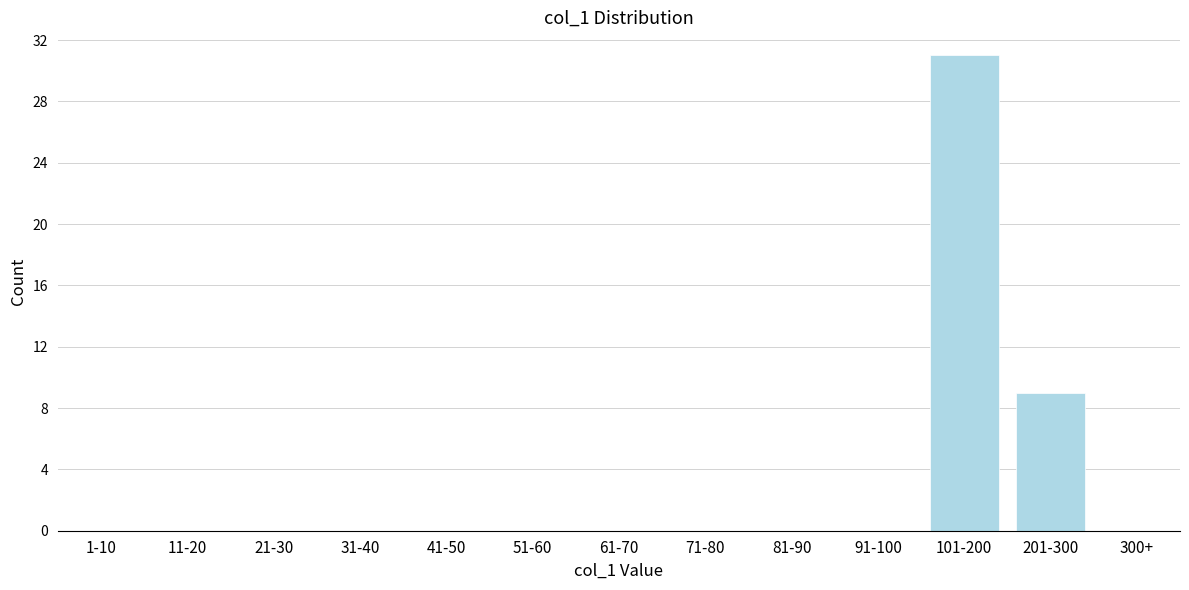

Reading left to right, what are all the values shown in this chart?

1-10=0	11-20=0	21-30=0	31-40=0	41-50=0	51-60=0	61-70=0	71-80=0	81-90=0	91-100=0	101-200=31	201-300=9	300+=0